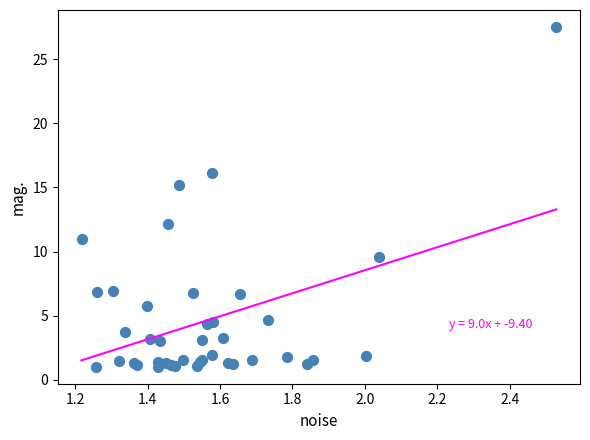

What Y value in the scatter plot is closest to 14?

15.2